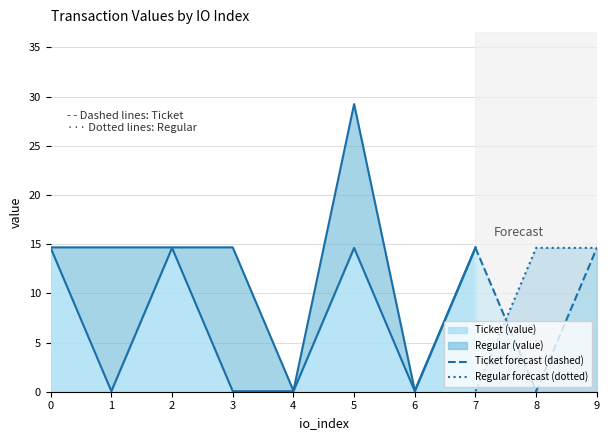

What is the value of the Ticket forecast (dashed) point at the 3rd from the left?

14.6